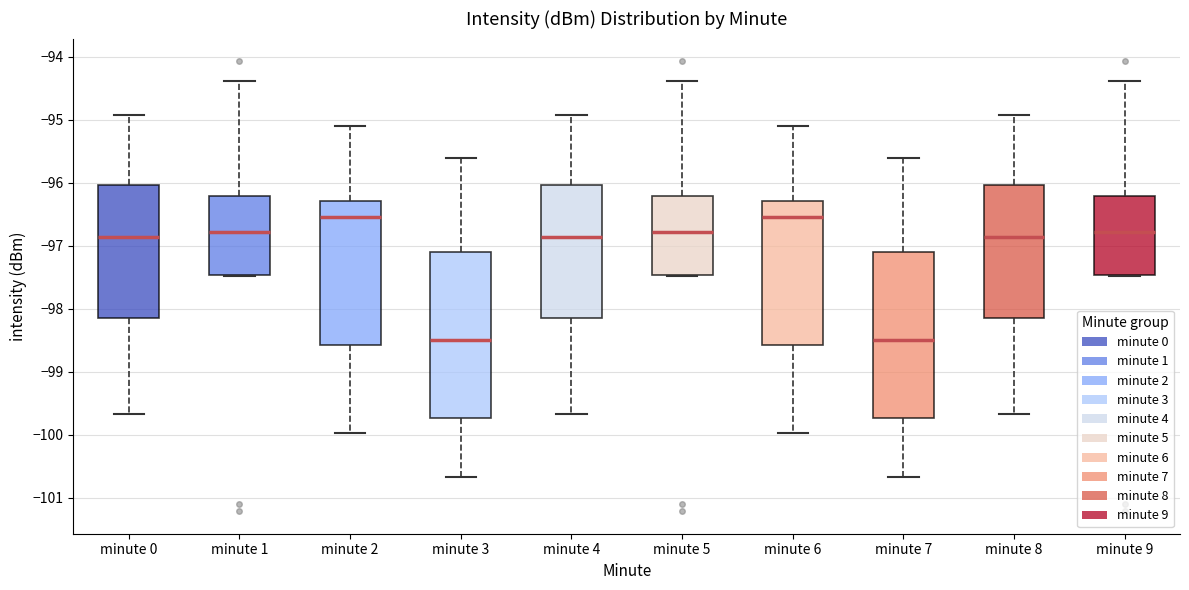

Where is the lower edge of the box for minute 0 on the y-axis? The values are not printed on the chart, so give them approximately, as read against the axis.

-98.1